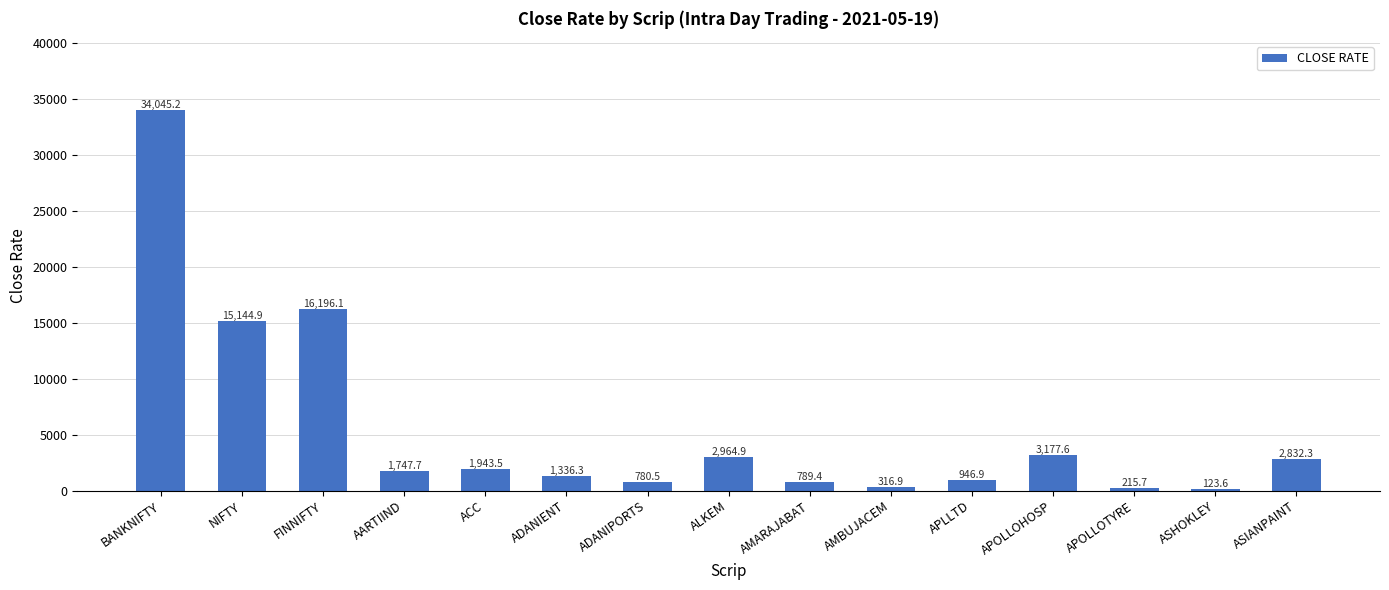

At which label is the value closest to 17084?

FINNIFTY